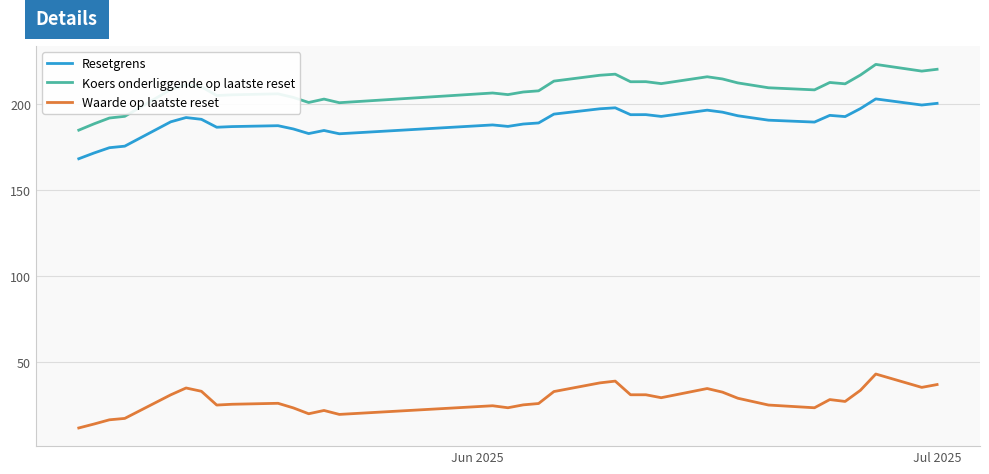

Which series has the largest range (max minus min)?

Koers onderliggende op laatste reset